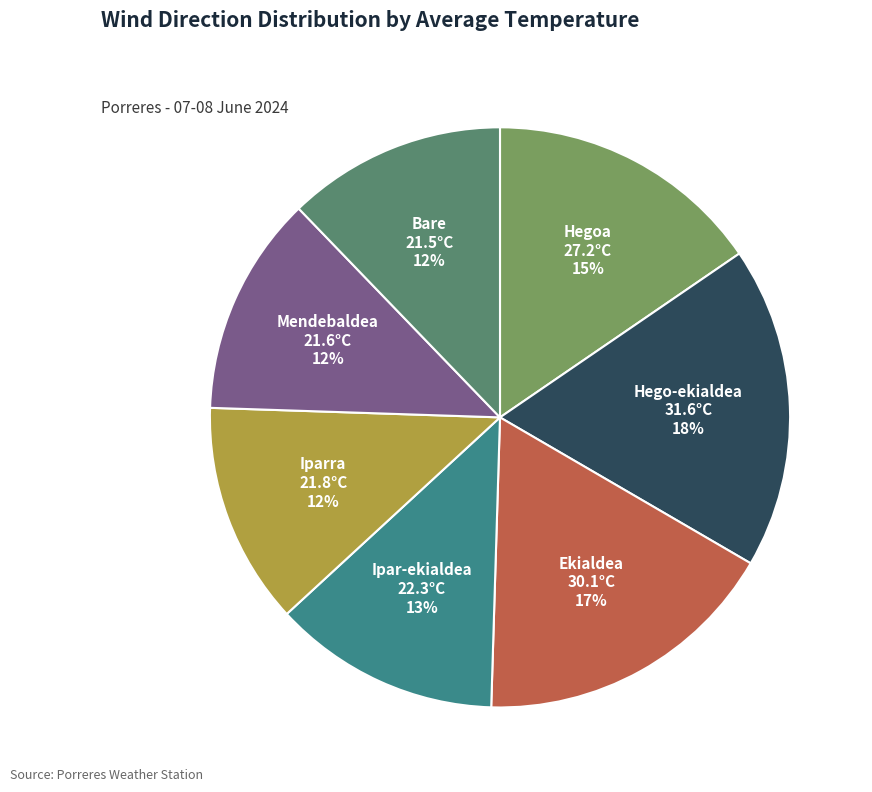

Is there any slice that represents more than half of the pie?

No